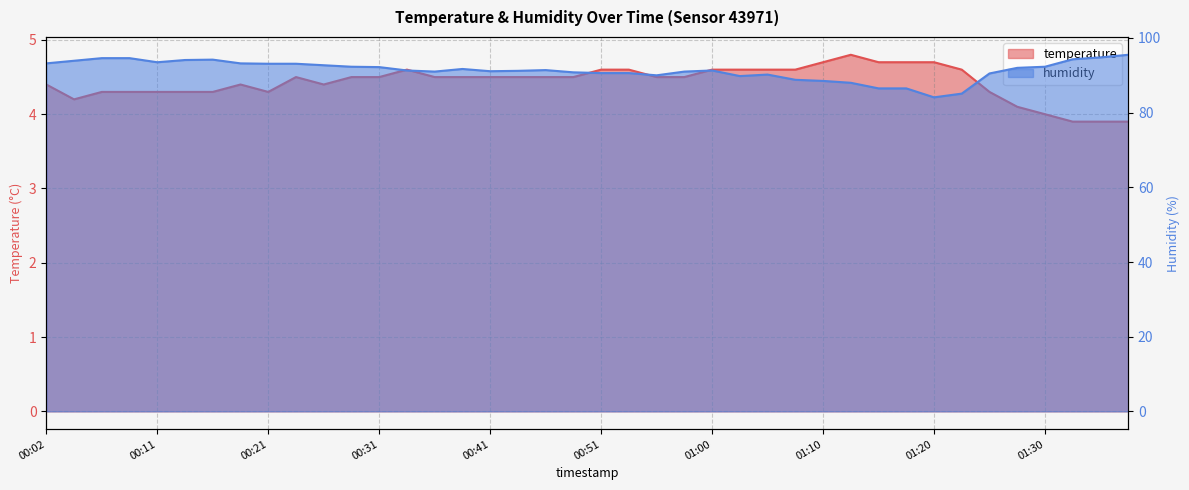

How many interior local valleys does the humidity series have?

6